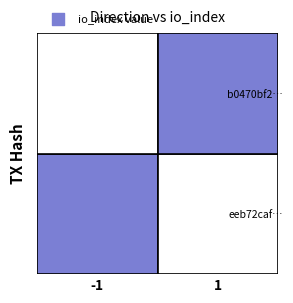

What is the spread (max minus min) of values at direction?

2